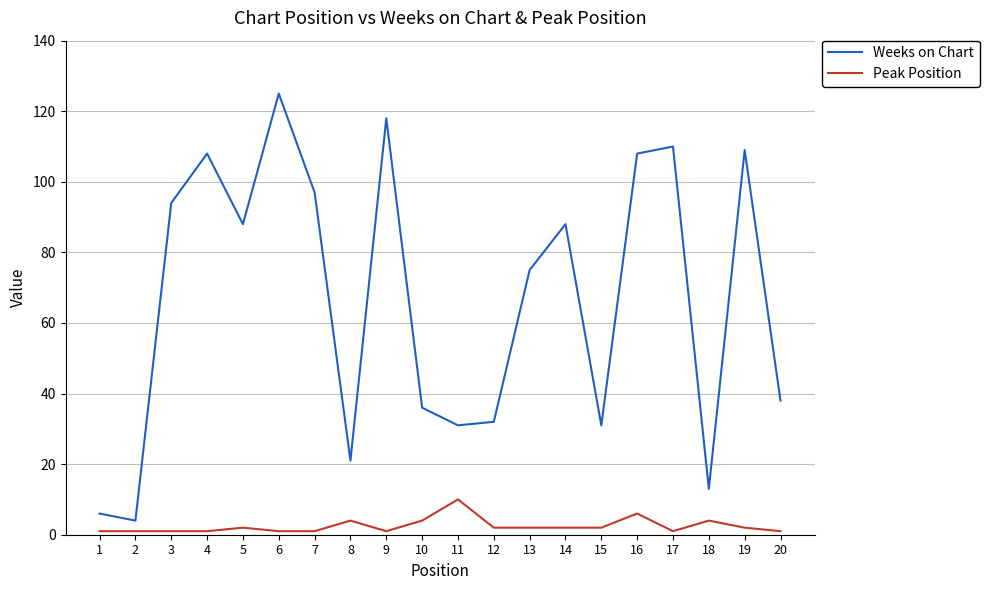

Which label corresponds to the largest value in the chart?

6